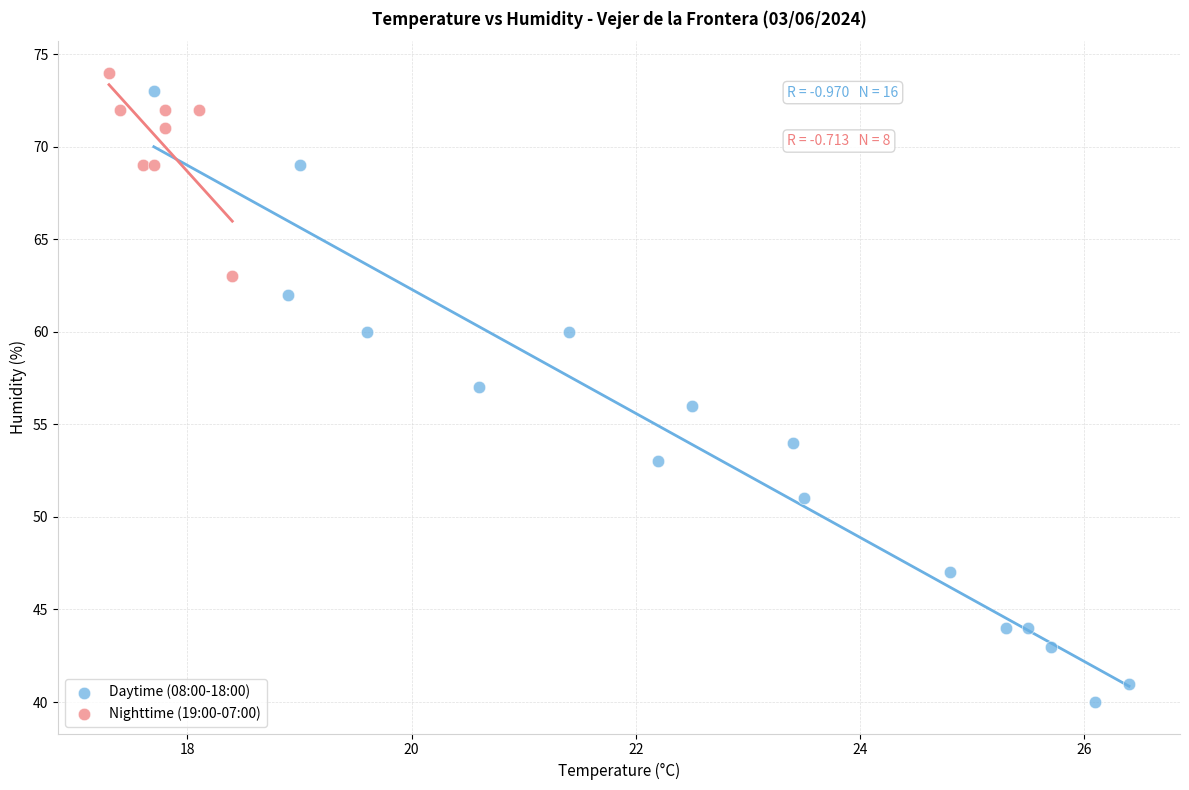

Which series has the widest spread of Y values?

Daytime (08:00-18:00)